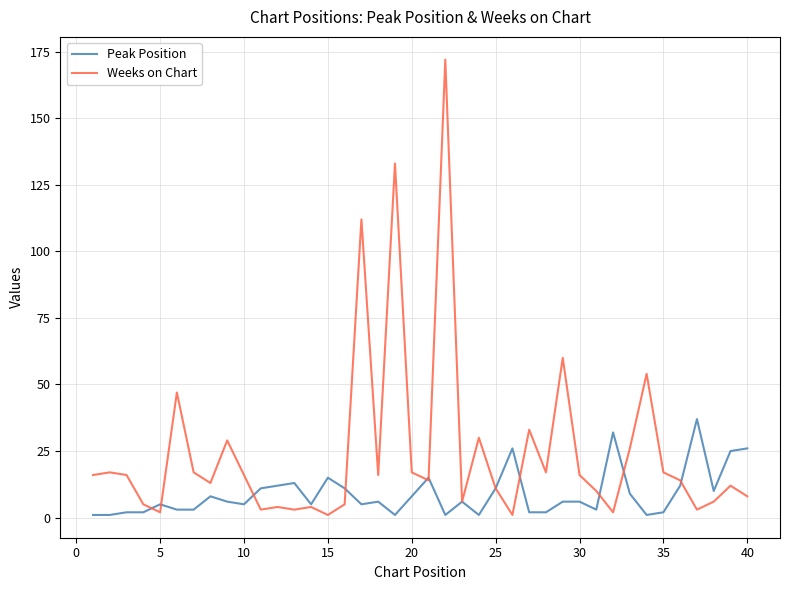

Which series has the largest total across all categories?

Weeks on Chart